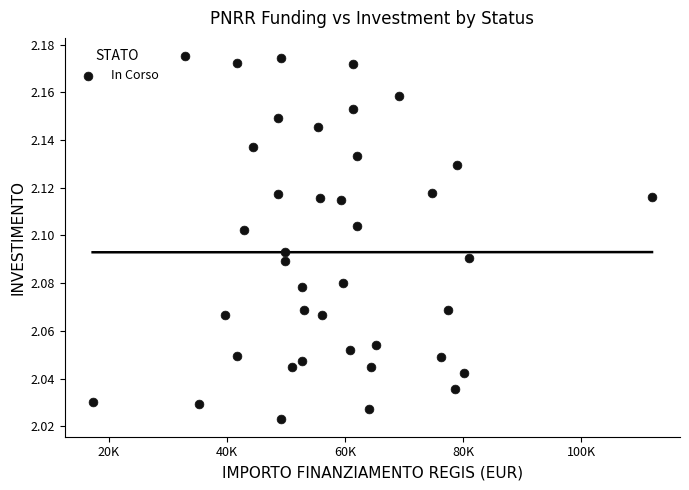

What is the range of X values (max minus min)?

94665.7